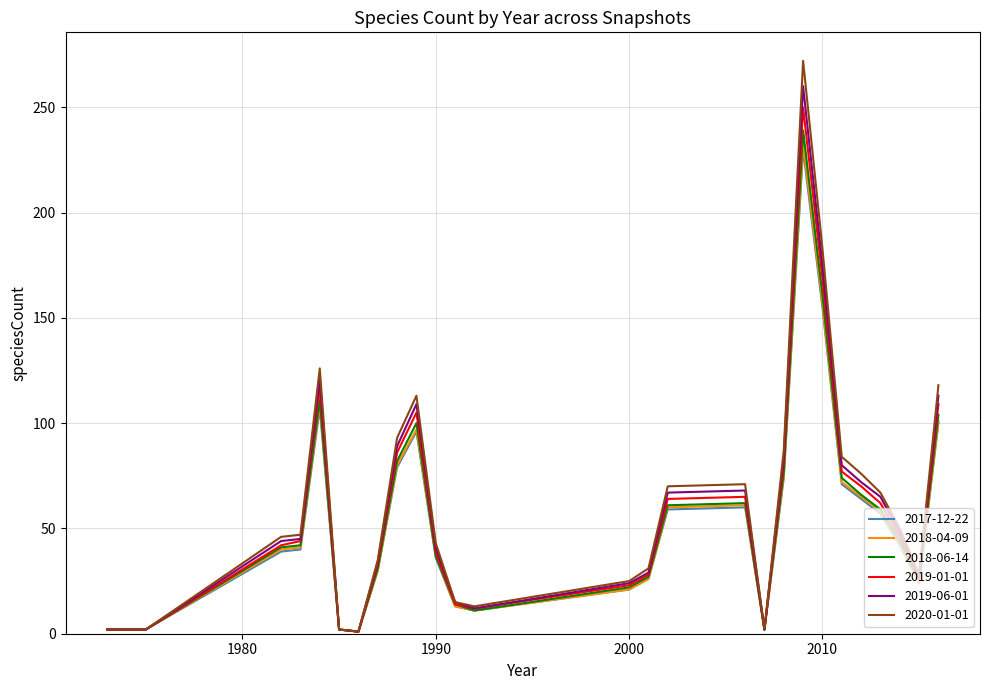

Which series has the widest spread of values?

2020-01-01